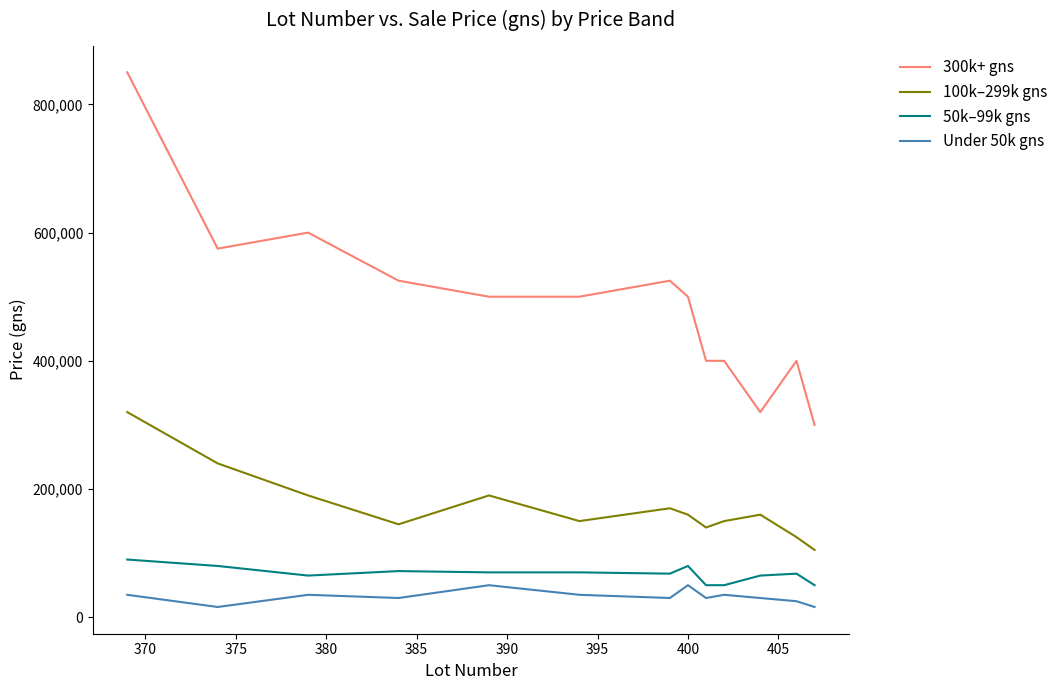

What is the difference between the maximum and minimum values in the Under 50k gns series?

34000